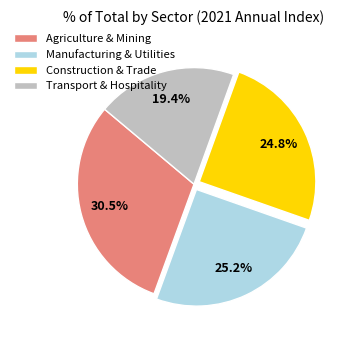

Is there any slice that represents more than half of the pie?

No